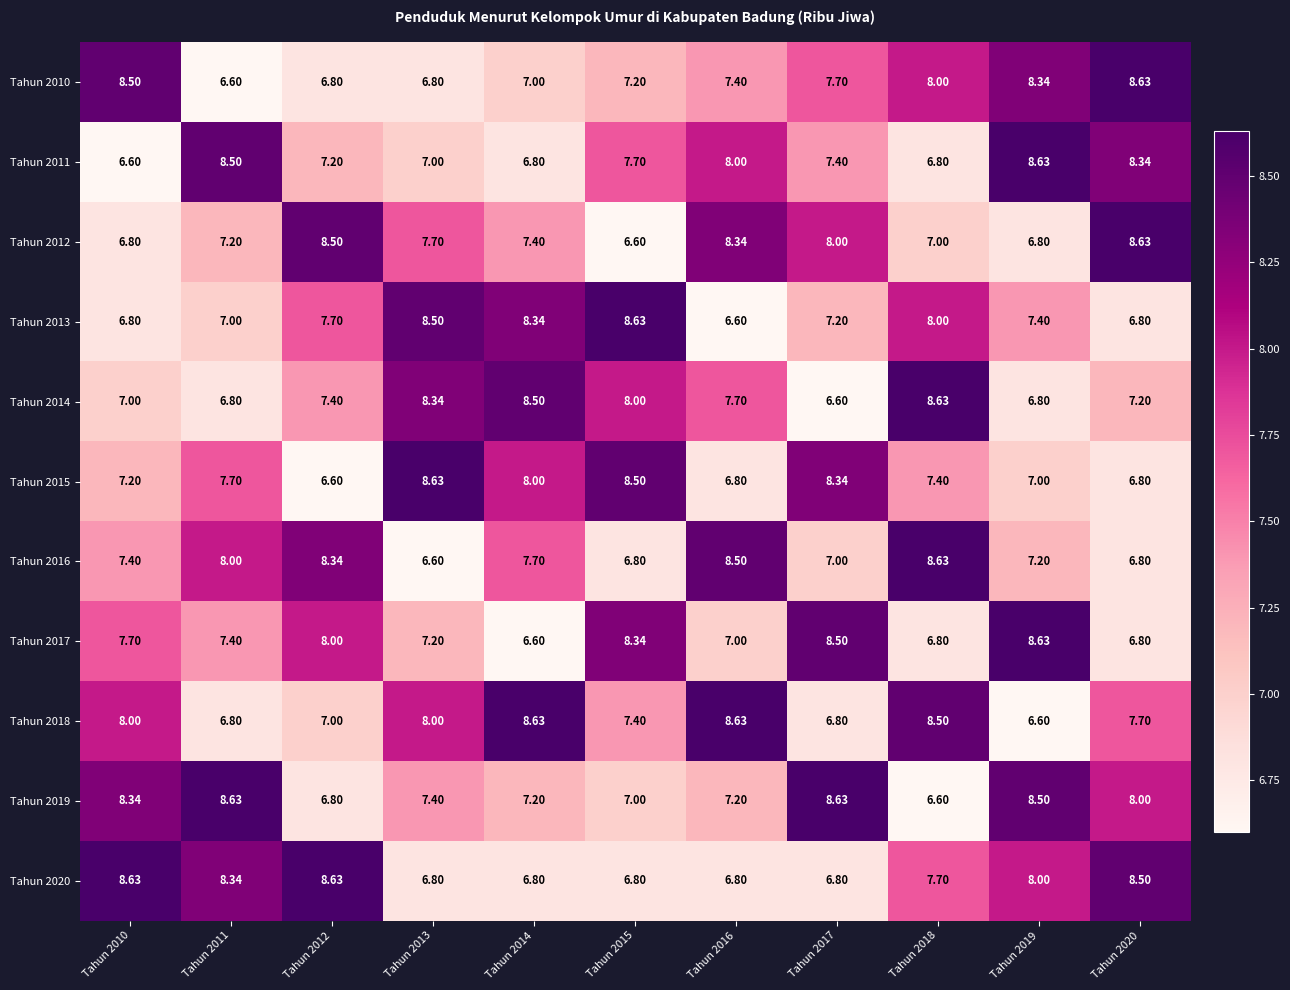

How many data points in Tahun 2020 are above 7?

6